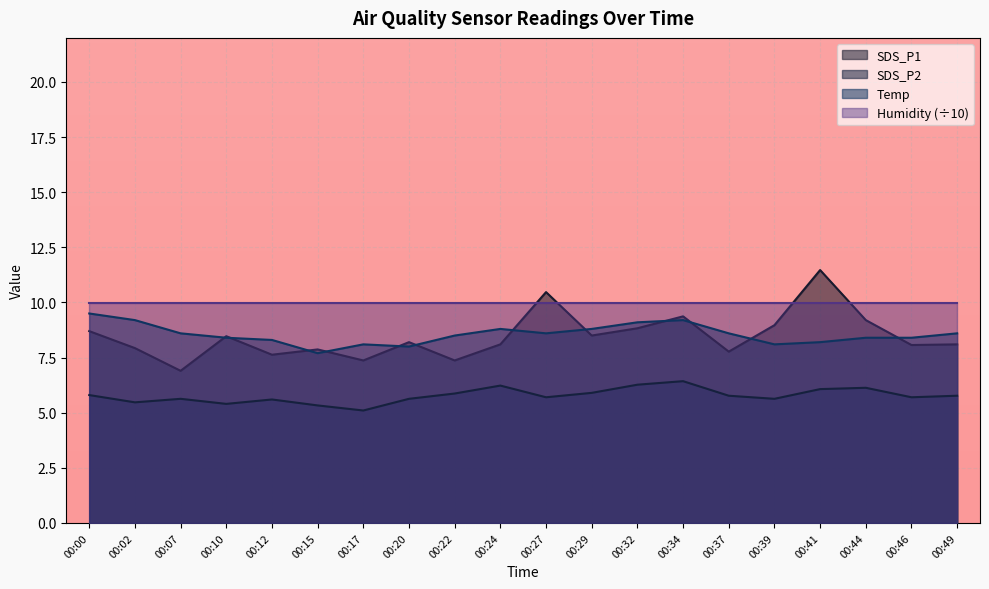

What is the lowest value of the Temp series?

7.7